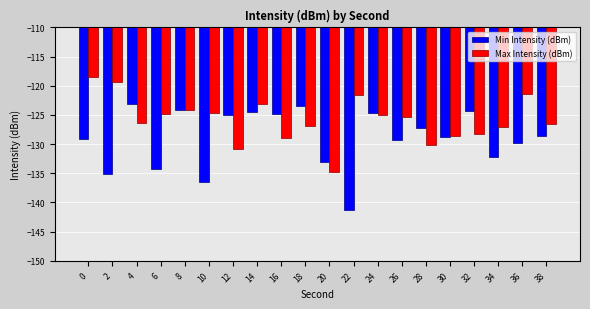

Rank the series by their average value, from lowest to highest.

Min Intensity (dBm), Max Intensity (dBm)